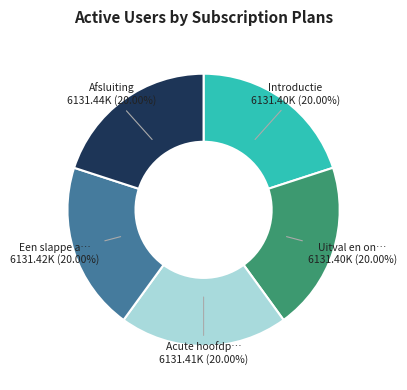

Is there a majority slice in this chart?

No